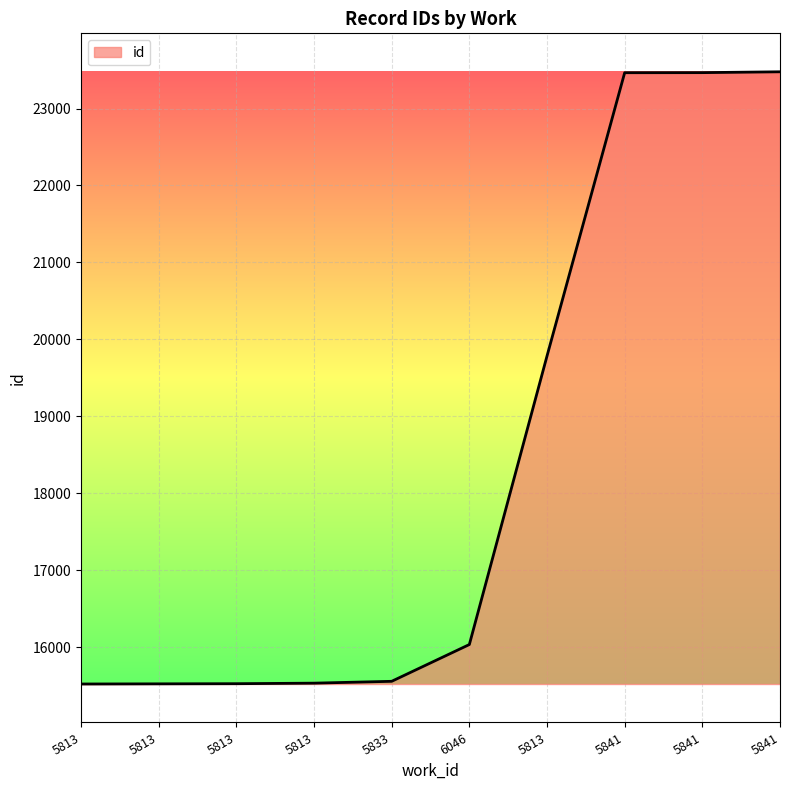

How many categories are shown in the chart?

10